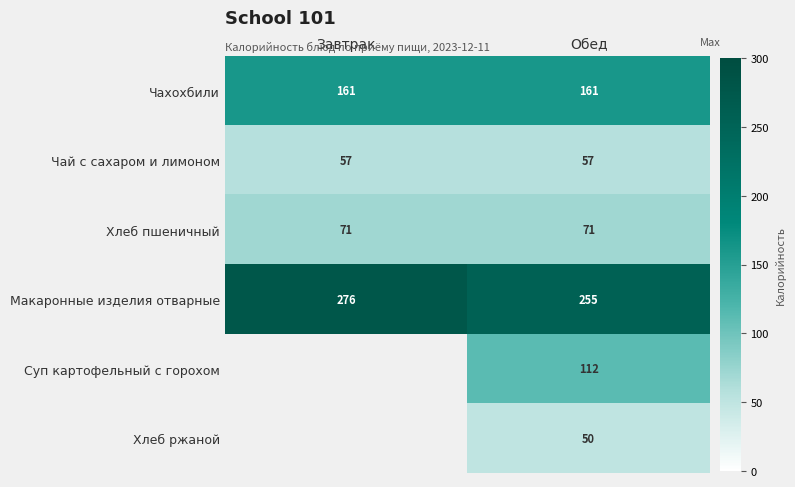

The value of Хлеб ржаной at Обед is 50. True or false?

True